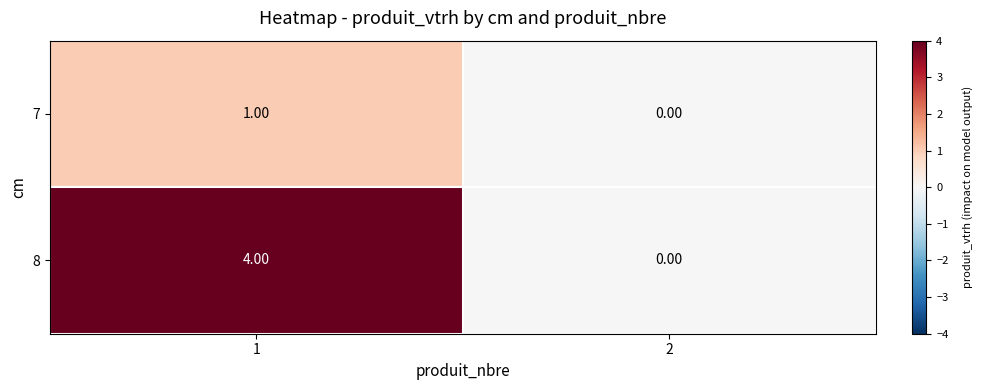

What is the total value across all series at 1?

5